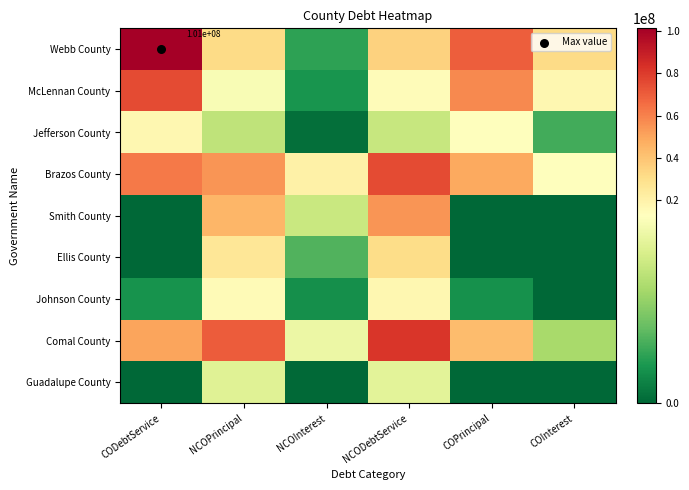

Which category has the lowest value in the Webb County series?

NCOInterest